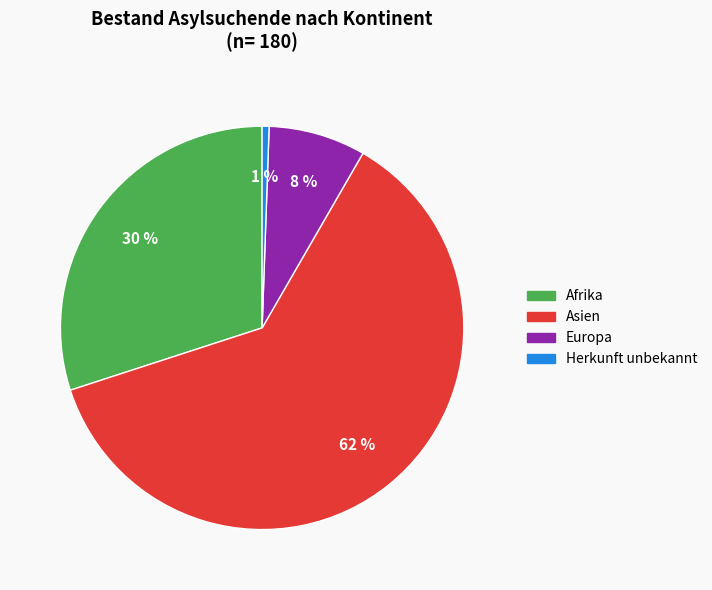

To the nearest percent, what is the average slice percentage?

25%